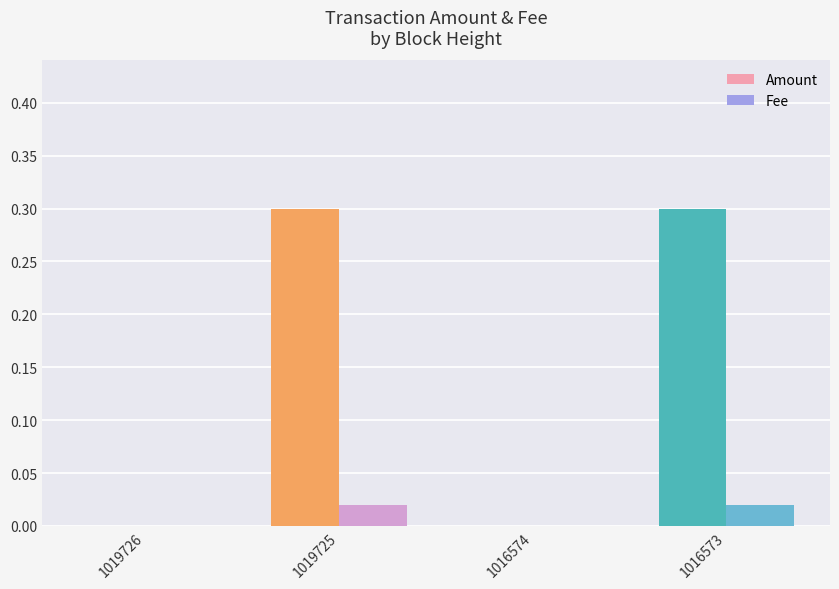

Which series has the largest total across all categories?

Amount